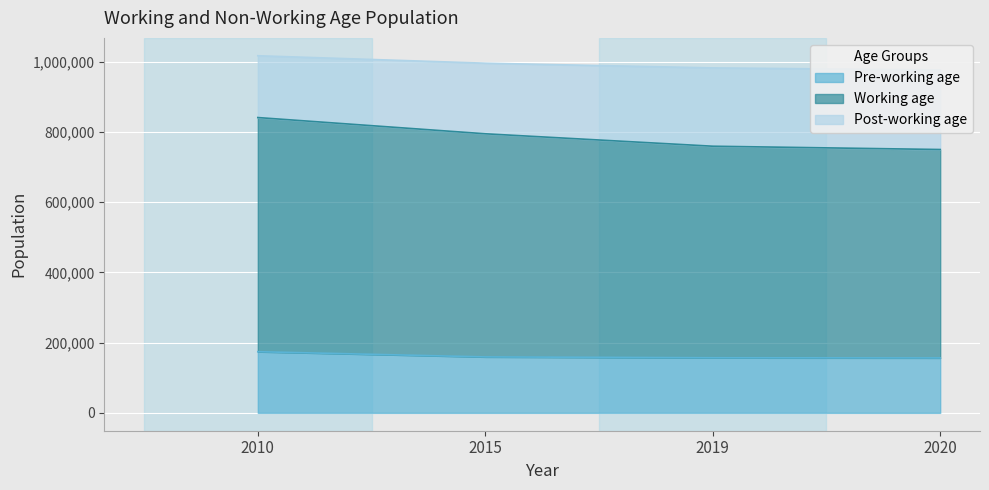

What value does the Working age series have at 2015?

794944